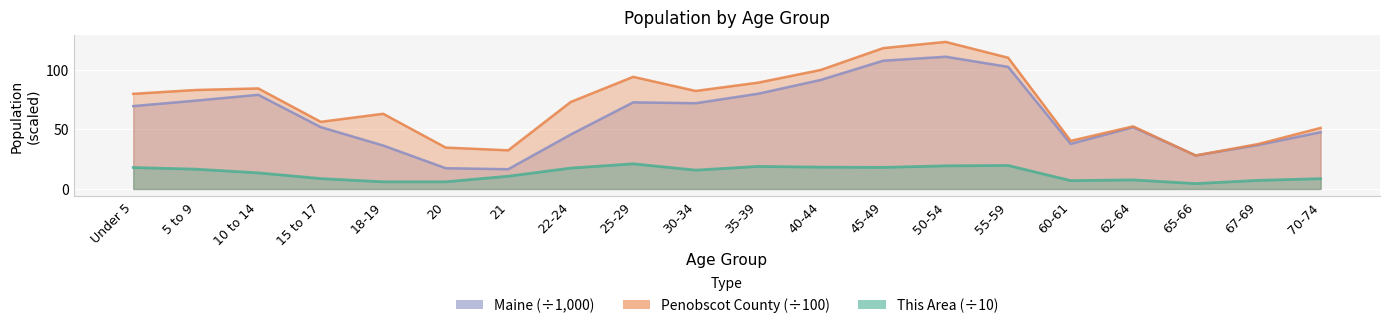

What is the difference between the second highest and minimum values in the Penobscot County series?

90.1